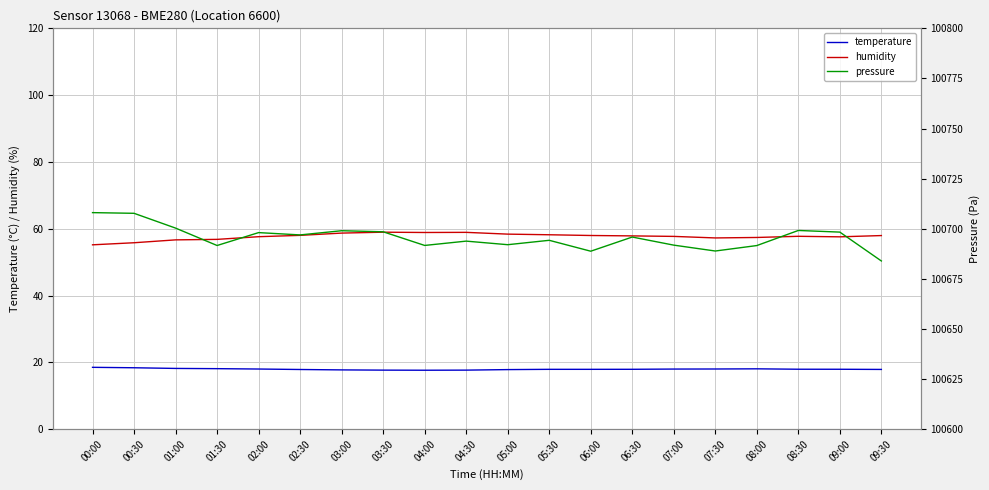

What are all the series names shown in the legend?

temperature, humidity, pressure